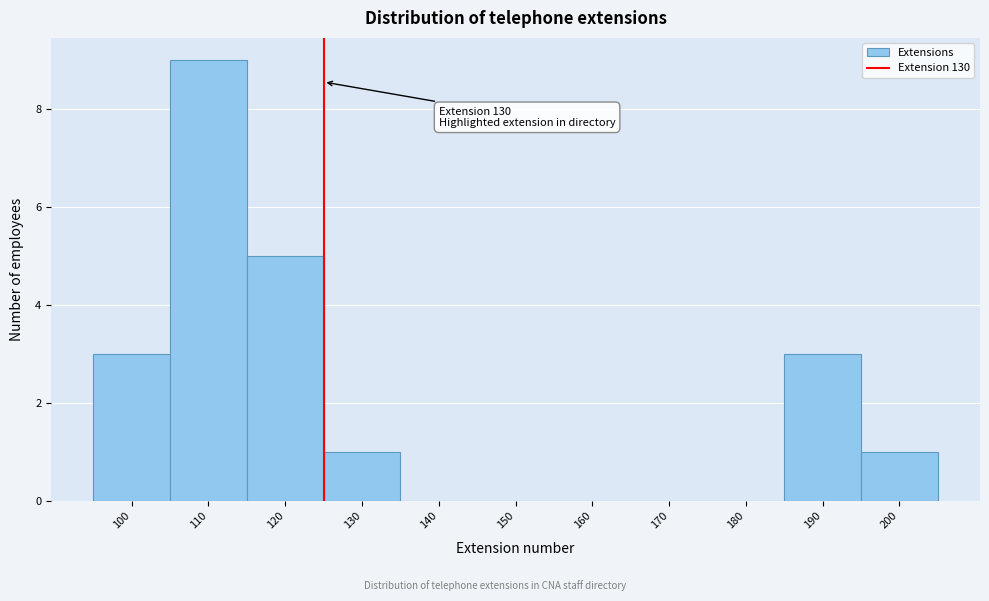

Reading left to right, transcribe all the data shown in this chart.

100=3	110=9	120=5	130=1	140=0	150=0	160=0	170=0	180=0	190=3	200=1